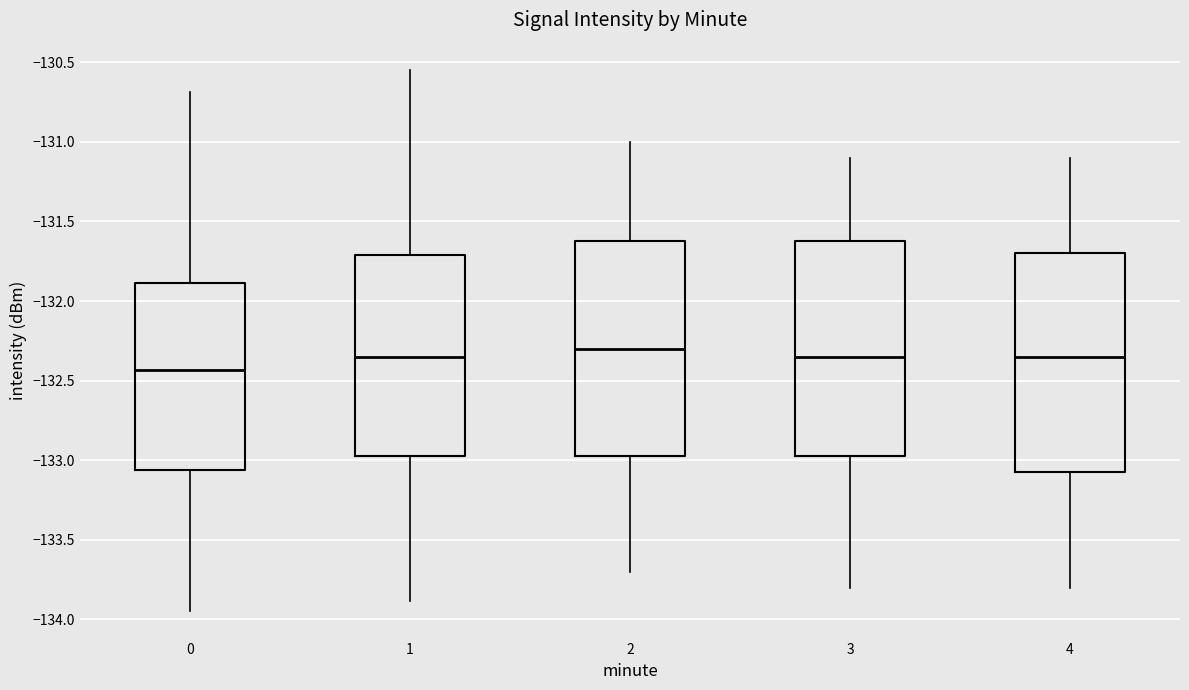

Which box has the lowest median line?

0